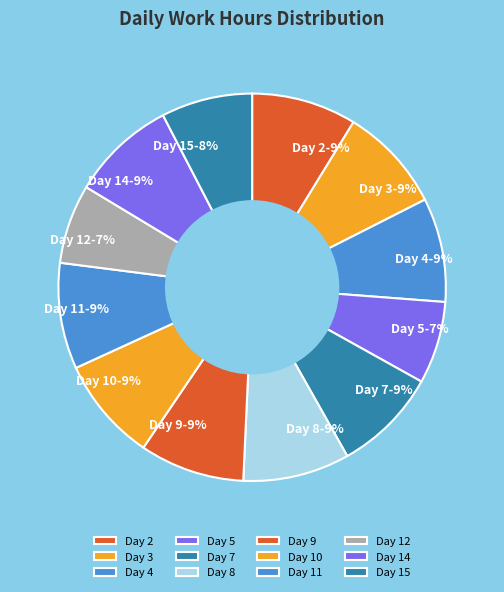

To the nearest percent, what is the difference between the Day 2 and Day 12 slice percentages?

2%